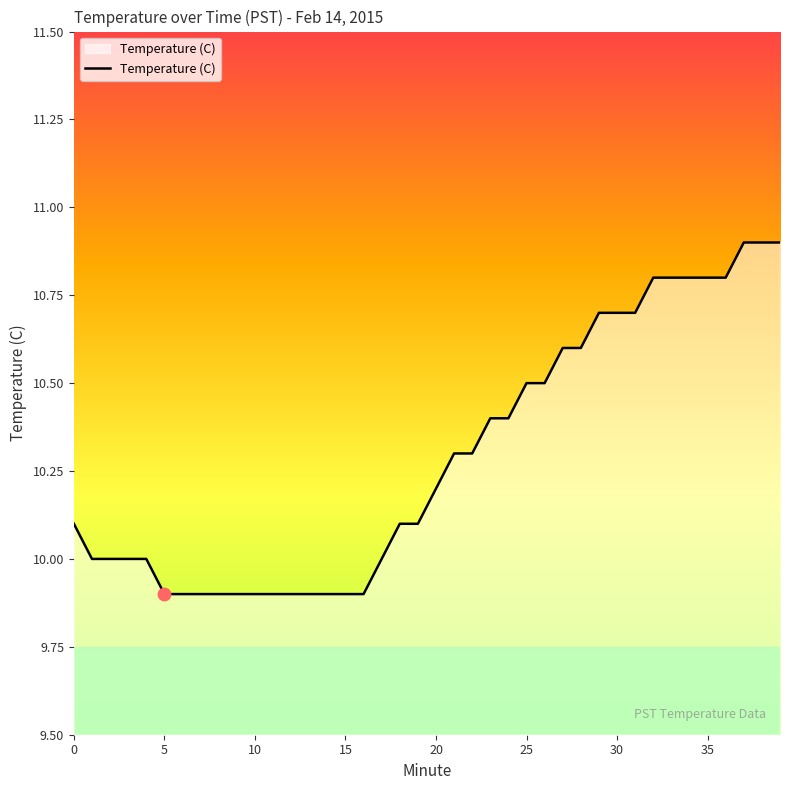

What is the minimum value shown in the chart?

9.9